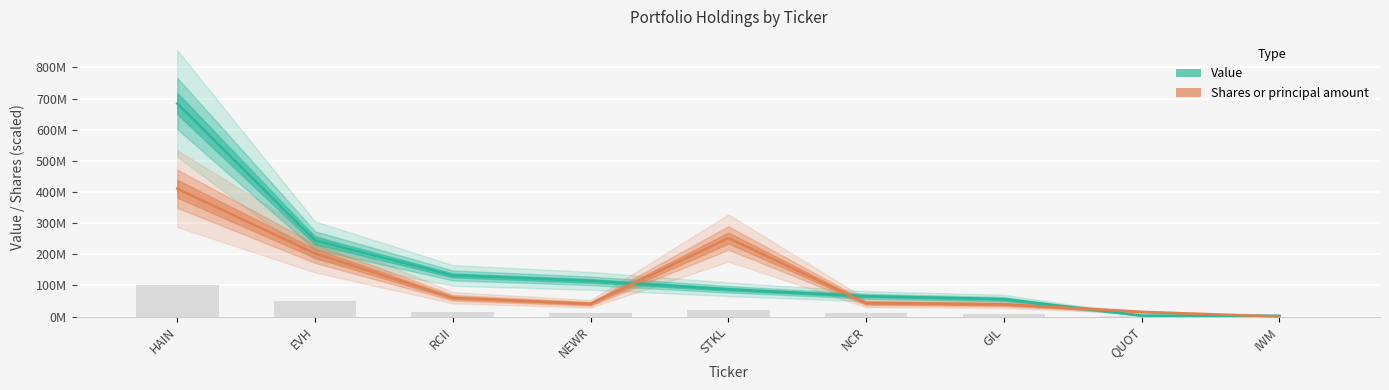

How many groups of bars are there?

9